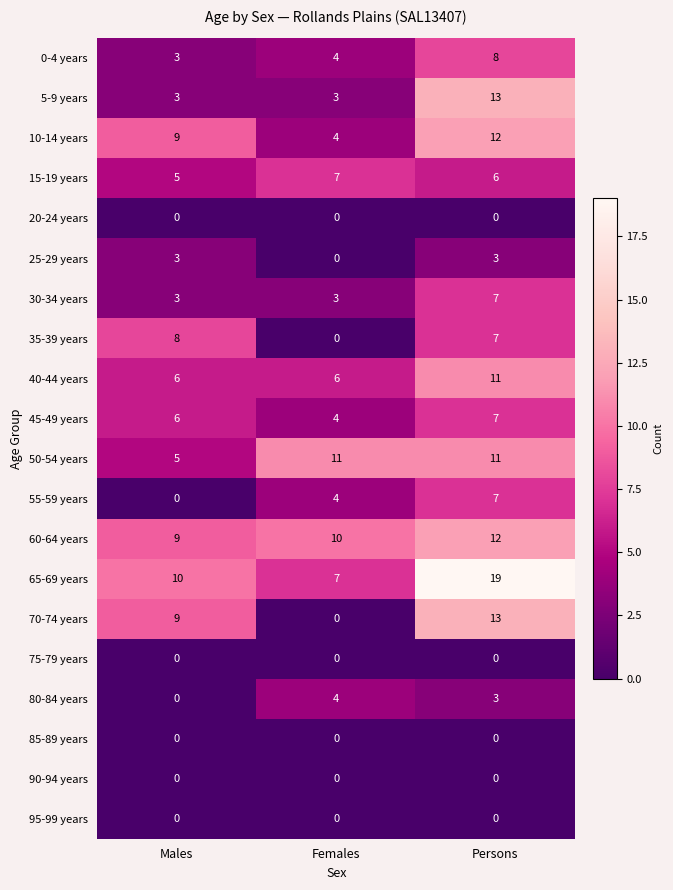

What is the total value across all series at Females?

67